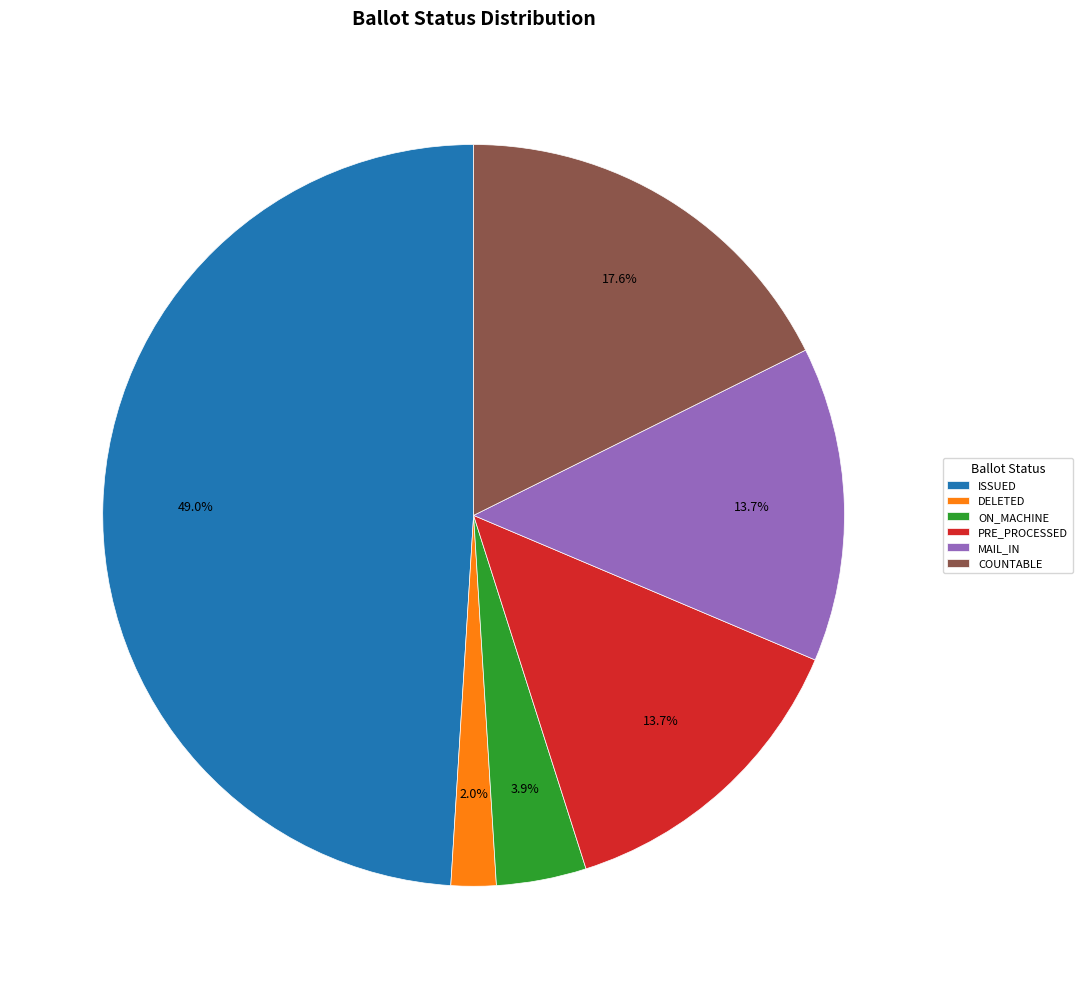

To the nearest percent, what is the average slice percentage?

17%